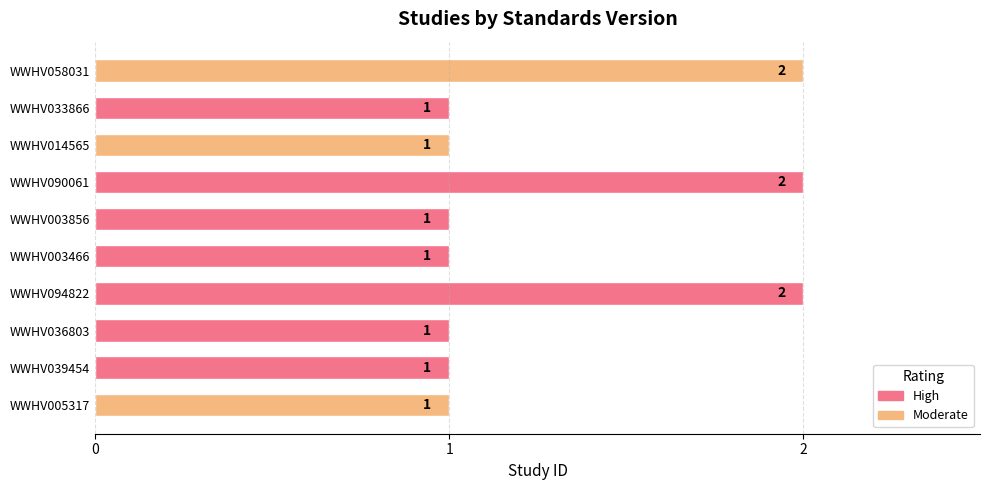

Reading top to bottom, transcribe all the data shown in this chart.

2	1	1	2	1	1	2	1	1	1